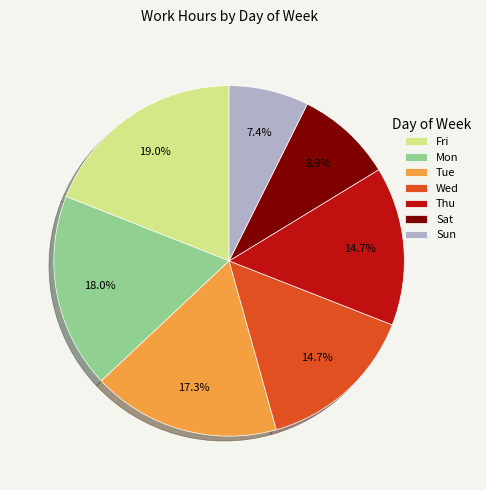

Between Tue and Fri, which is larger?

Fri